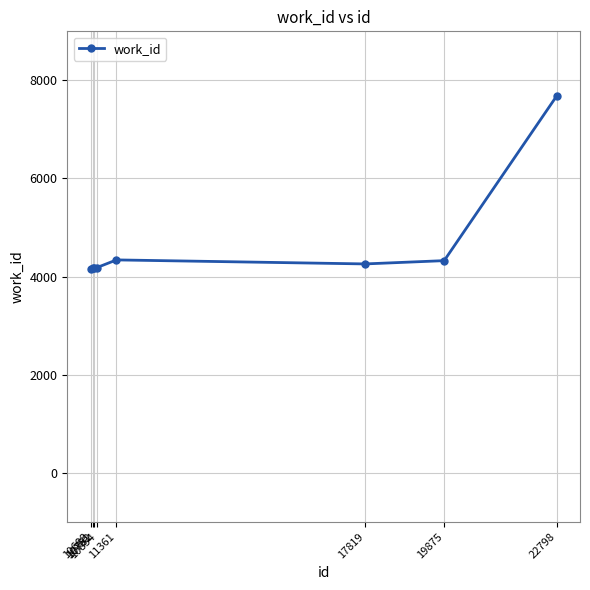

True or false: the data has more than 0 interior local peaks.

True